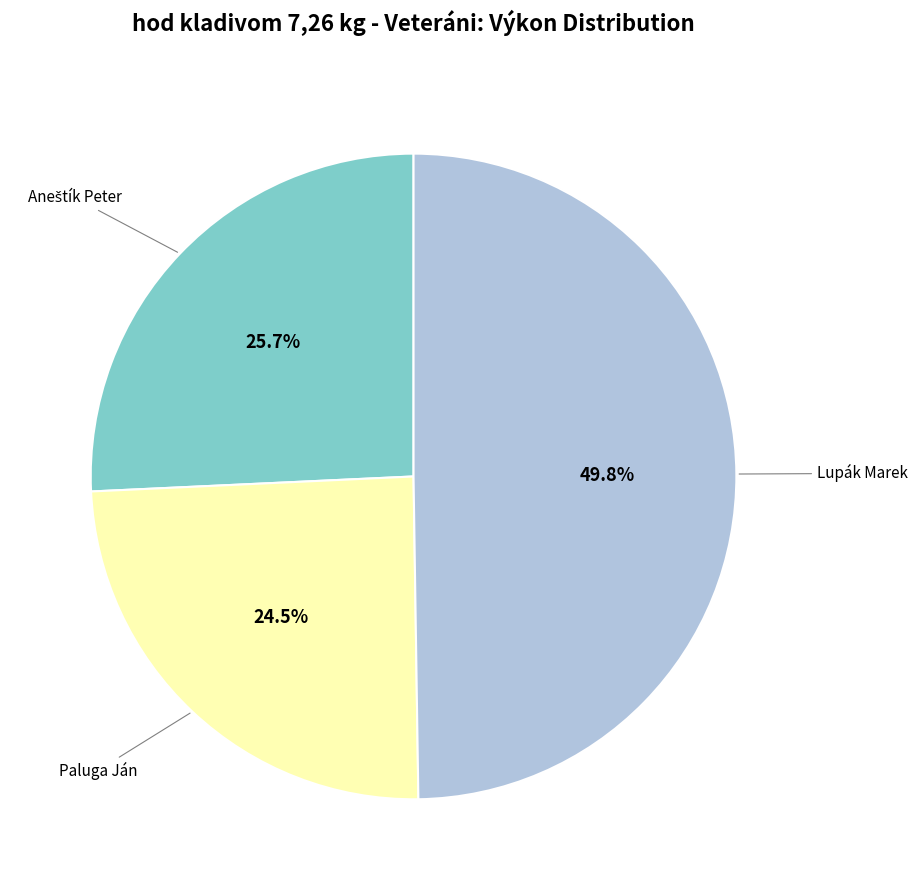

What is the ratio of the value at Lupák Marek to the value at Paluga Ján?

2.0